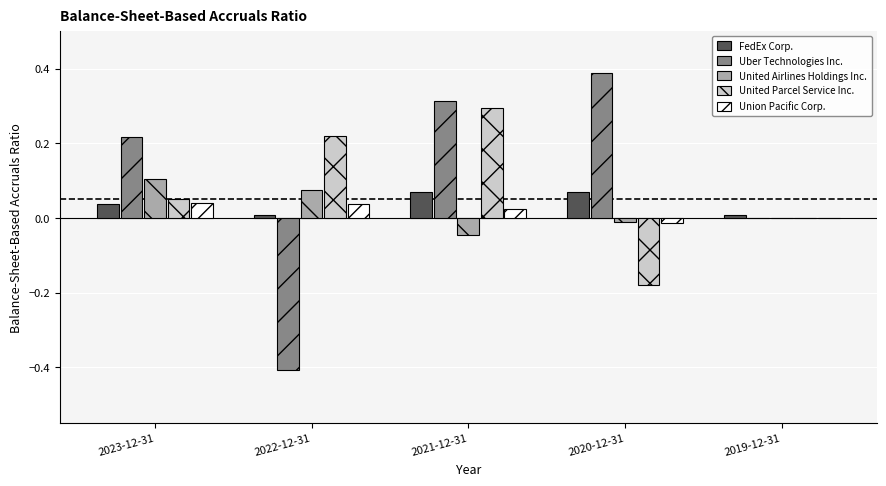

Between 2022-12-31 and 2020-12-31, which series saw the biggest shift?

Uber Technologies Inc.